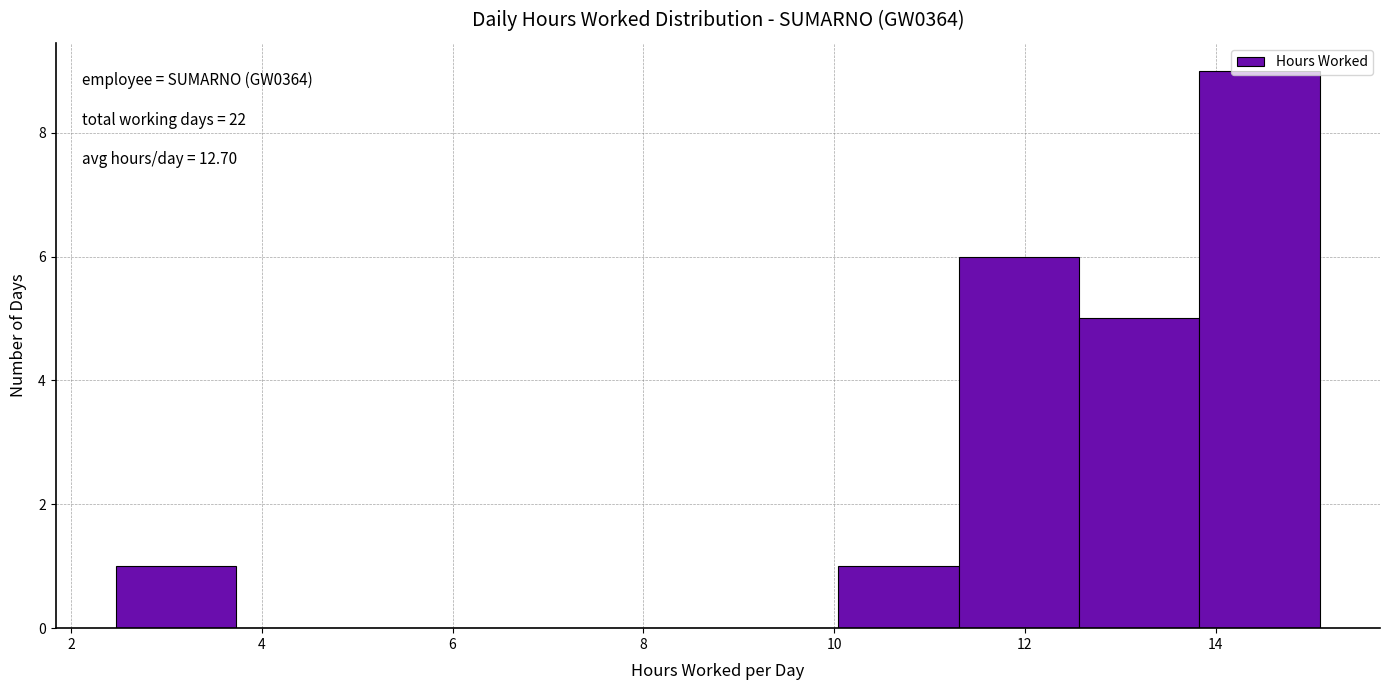

Over which range of the x-axis is the bar tallest?

13.8 to 15.0